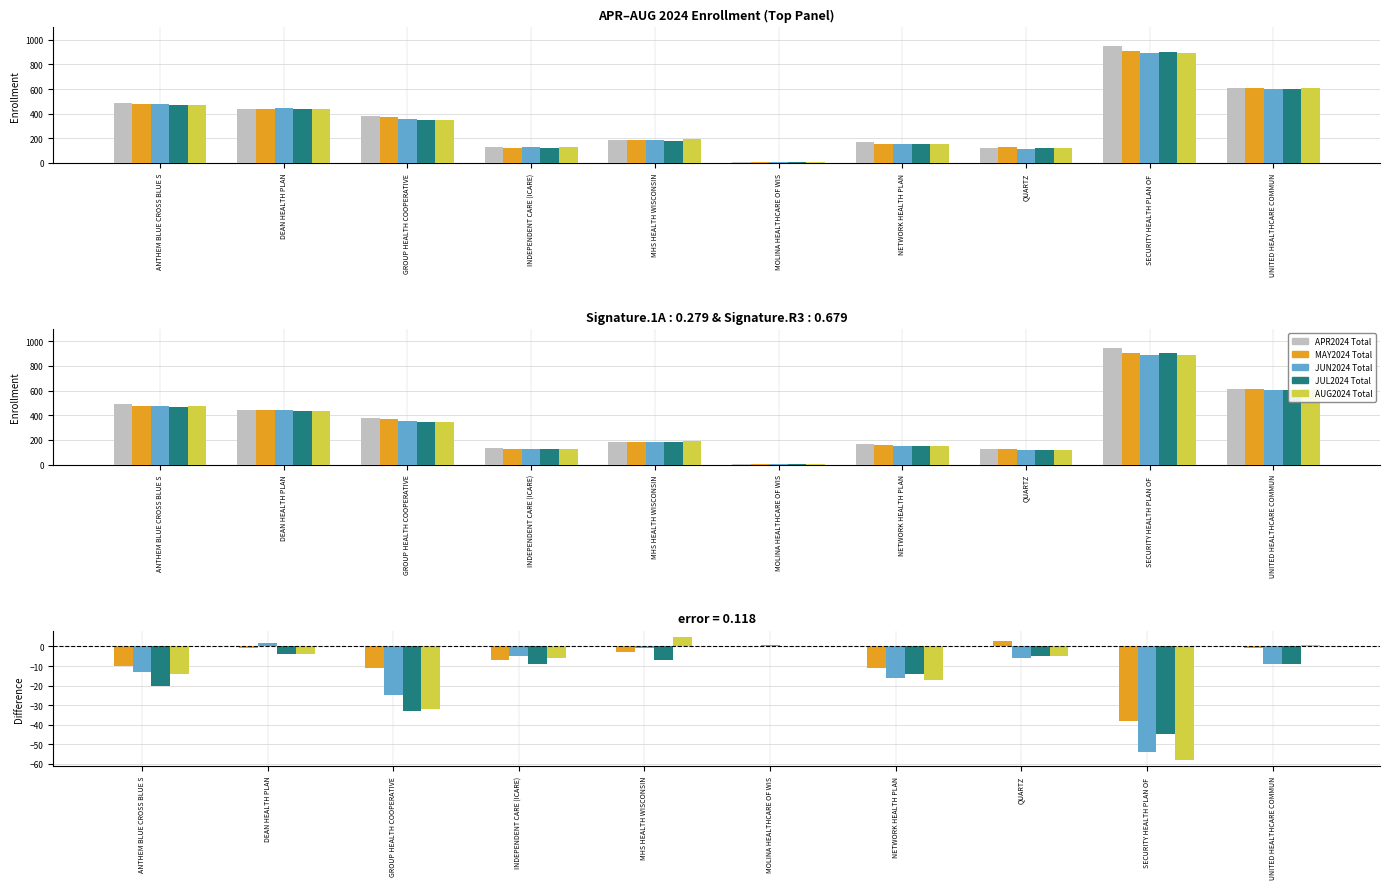

Which category has the lowest value in the JUN2024 Total series?

SECURITY HEALTH PLAN OF 